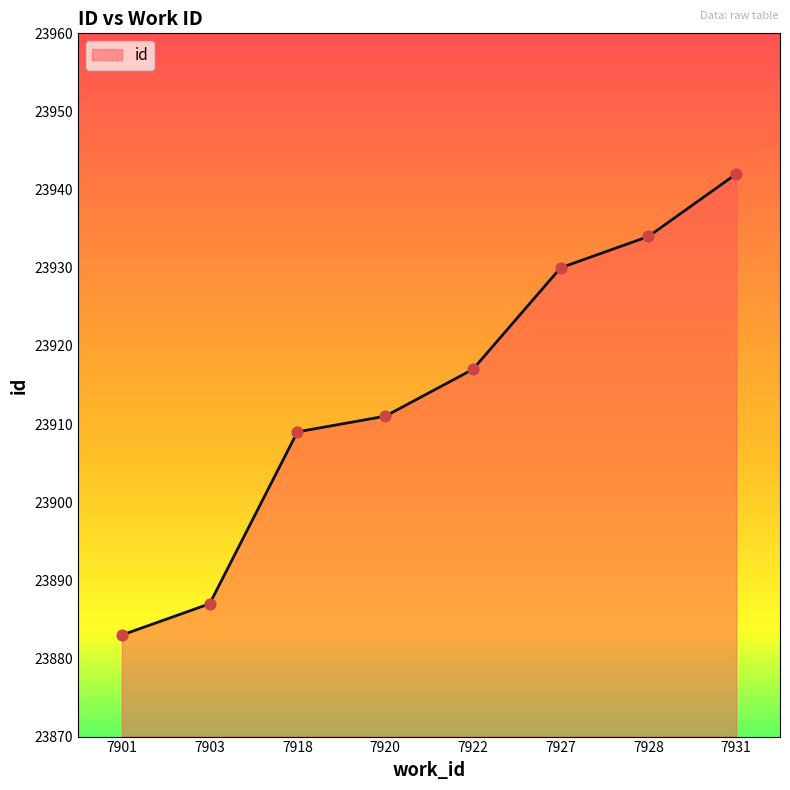

What is the change in value from 7920 to 7927?

+19